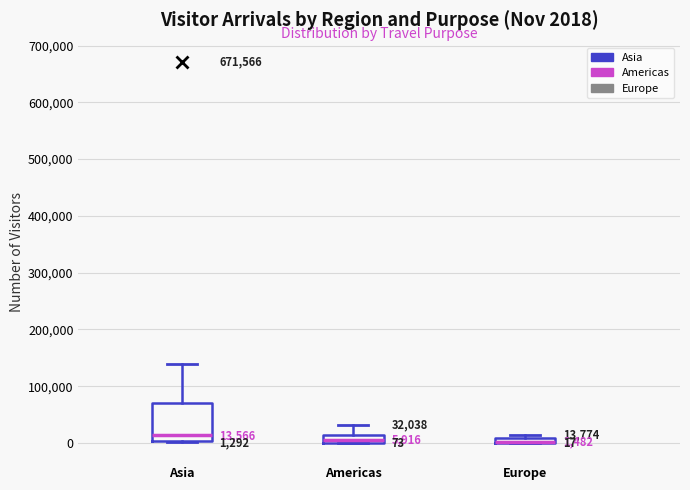

Comparing the boxes themselves (not the whiskers), which one is the tallest?

Asia